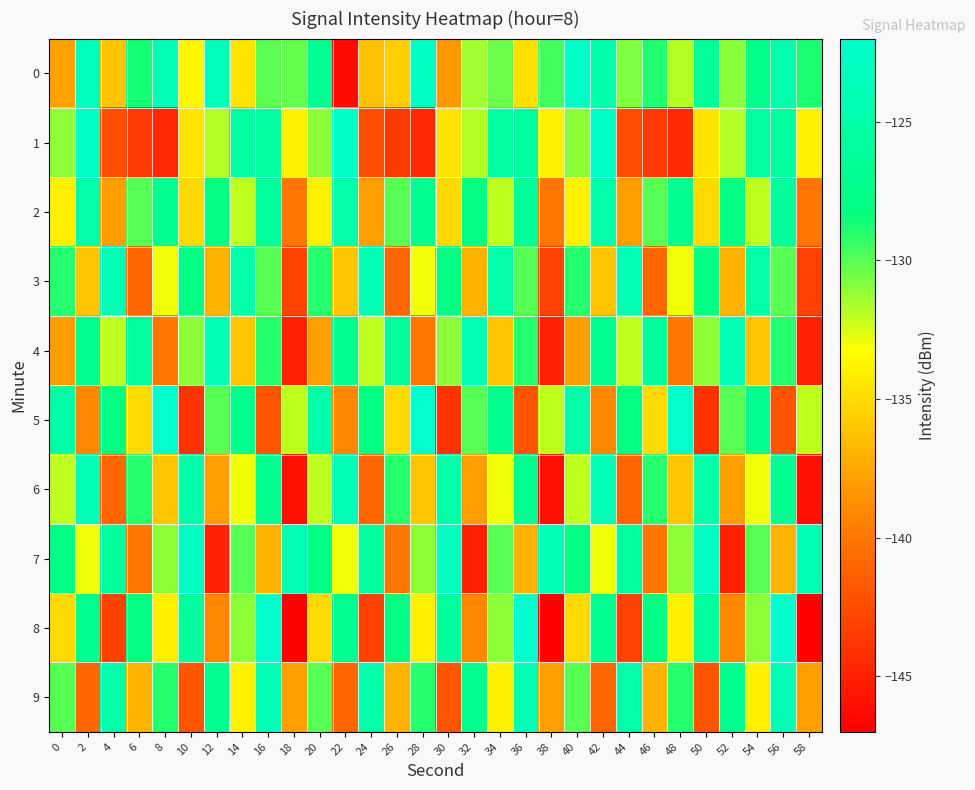

Reading right to left, transcribe all the data shown in this chart.

0: 58=-128.8	56=-124.8	54=-127.4	52=-131.0	50=-126.2	48=-131.8	46=-128.9	44=-130.8	42=-124.7	40=-122.5	38=-129.6	36=-134.7	34=-130.3	32=-131.4	30=-138.3	28=-122.9	26=-135.6	24=-136.2	22=-146.3	20=-126.8	18=-130.3	16=-130.0	14=-134.5	12=-123.5	10=-133.7	8=-123.8	6=-128.7	4=-136.0	2=-123.6	0=-137.8
1: 58=-133.9	56=-125.7	54=-125.6	52=-131.7	50=-134.5	48=-144.5	46=-143.6	44=-142.4	42=-122.6	40=-131.0	38=-133.9	36=-125.7	34=-125.6	32=-131.7	30=-134.5	28=-144.5	26=-143.6	24=-142.4	22=-122.6	20=-131.0	18=-133.9	16=-125.7	14=-125.6	12=-131.7	10=-134.5	8=-144.5	6=-143.6	4=-142.4	2=-122.6	0=-131.0
2: 58=-140.0	56=-126.0	54=-132.0	52=-128.0	50=-135.0	48=-127.0	46=-130.0	44=-138.0	42=-125.0	40=-134.0	38=-140.0	36=-126.0	34=-132.0	32=-128.0	30=-135.0	28=-127.0	26=-130.0	24=-138.0	22=-125.0	20=-134.0	18=-140.0	16=-126.0	14=-132.0	12=-128.0	10=-135.0	8=-127.0	6=-130.0	4=-138.0	2=-125.0	0=-134.0
3: 58=-143.0	56=-130.0	54=-125.0	52=-137.0	50=-128.0	48=-133.0	46=-141.0	44=-124.0	42=-136.0	40=-129.0	38=-143.0	36=-130.0	34=-125.0	32=-137.0	30=-128.0	28=-133.0	26=-141.0	24=-124.0	22=-136.0	20=-129.0	18=-143.0	16=-130.0	14=-125.0	12=-137.0	10=-128.0	8=-133.0	6=-141.0	4=-124.0	2=-136.0	0=-129.0
4: 58=-145.0	56=-129.0	54=-136.0	52=-124.0	50=-131.0	48=-140.0	46=-126.0	44=-132.0	42=-127.0	40=-138.0	38=-145.0	36=-129.0	34=-136.0	32=-124.0	30=-131.0	28=-140.0	26=-126.0	24=-132.0	22=-127.0	20=-138.0	18=-145.0	16=-129.0	14=-136.0	12=-124.0	10=-131.0	8=-140.0	6=-126.0	4=-132.0	2=-127.0	0=-138.0
5: 58=-132.0	56=-142.0	54=-127.0	52=-130.0	50=-144.0	48=-122.0	46=-135.0	44=-128.0	42=-139.0	40=-125.0	38=-132.0	36=-142.0	34=-127.0	32=-130.0	30=-144.0	28=-122.0	26=-135.0	24=-128.0	22=-139.0	20=-125.0	18=-132.0	16=-142.0	14=-127.0	12=-130.0	10=-144.0	8=-122.0	6=-135.0	4=-128.0	2=-139.0	0=-125.0
6: 58=-146.0	56=-127.0	54=-133.0	52=-138.0	50=-125.0	48=-136.0	46=-129.0	44=-141.0	42=-124.0	40=-132.0	38=-146.0	36=-127.0	34=-133.0	32=-138.0	30=-125.0	28=-136.0	26=-129.0	24=-141.0	22=-124.0	20=-132.0	18=-146.0	16=-127.0	14=-133.0	12=-138.0	10=-125.0	8=-136.0	6=-129.0	4=-141.0	2=-124.0	0=-132.0
7: 58=-124.0	56=-137.0	54=-130.0	52=-145.0	50=-123.0	48=-131.0	46=-140.0	44=-126.0	42=-133.0	40=-128.0	38=-124.0	36=-137.0	34=-130.0	32=-145.0	30=-123.0	28=-131.0	26=-140.0	24=-126.0	22=-133.0	20=-128.0	18=-124.0	16=-137.0	14=-130.0	12=-145.0	10=-123.0	8=-131.0	6=-140.0	4=-126.0	2=-133.0	0=-128.0
8: 58=-147.0	56=-122.0	54=-131.0	52=-139.0	50=-126.0	48=-134.0	46=-128.0	44=-143.0	42=-127.0	40=-135.0	38=-147.0	36=-122.0	34=-131.0	32=-139.0	30=-126.0	28=-134.0	26=-128.0	24=-143.0	22=-127.0	20=-135.0	18=-147.0	16=-122.0	14=-131.0	12=-139.0	10=-126.0	8=-134.0	6=-128.0	4=-143.0	2=-127.0	0=-135.0
9: 58=-138.0	56=-124.0	54=-134.0	52=-127.0	50=-142.0	48=-129.0	46=-137.0	44=-125.0	42=-141.0	40=-130.0	38=-138.0	36=-124.0	34=-134.0	32=-127.0	30=-142.0	28=-129.0	26=-137.0	24=-125.0	22=-141.0	20=-130.0	18=-138.0	16=-124.0	14=-134.0	12=-127.0	10=-142.0	8=-129.0	6=-137.0	4=-125.0	2=-141.0	0=-130.0